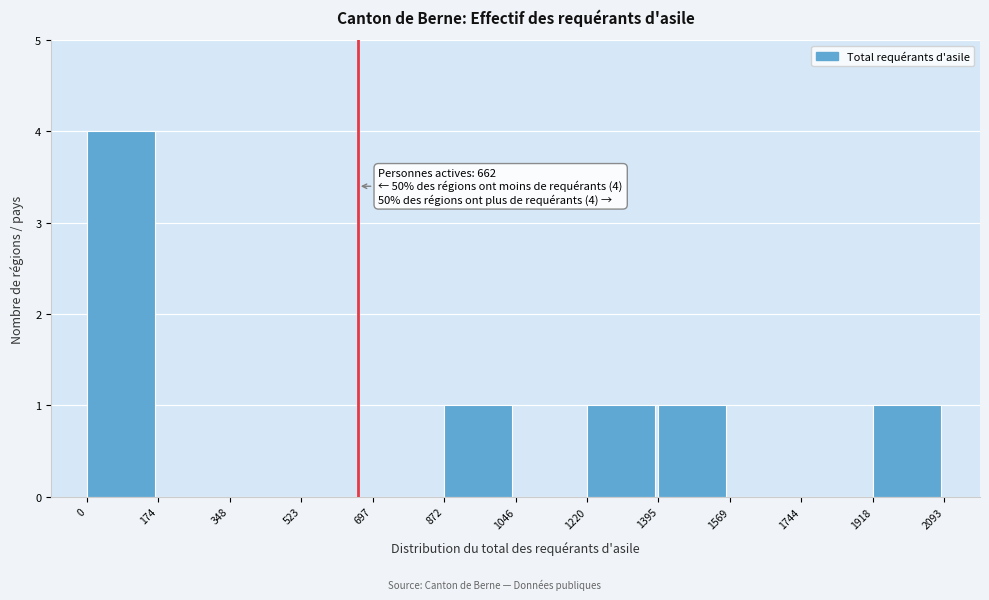

Which range on the x-axis has the tallest bar?

0 to 174